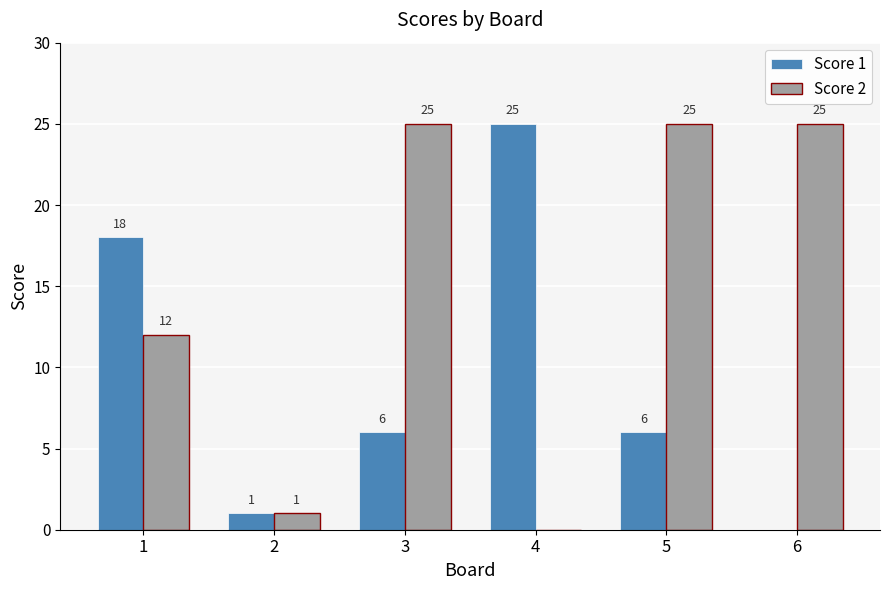

What is the sum of the Score 1 values at 3 and 1?

24